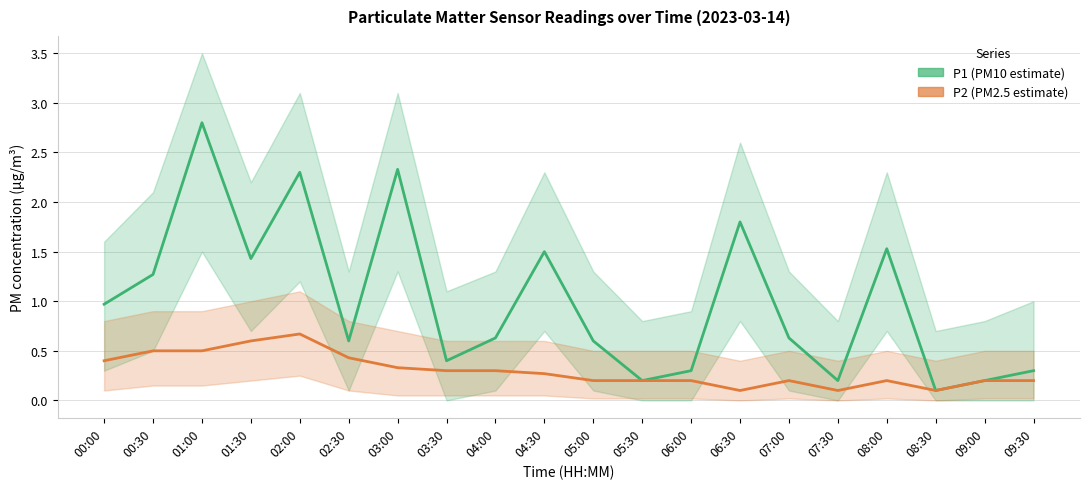

What is the greatest value displayed?

2.8